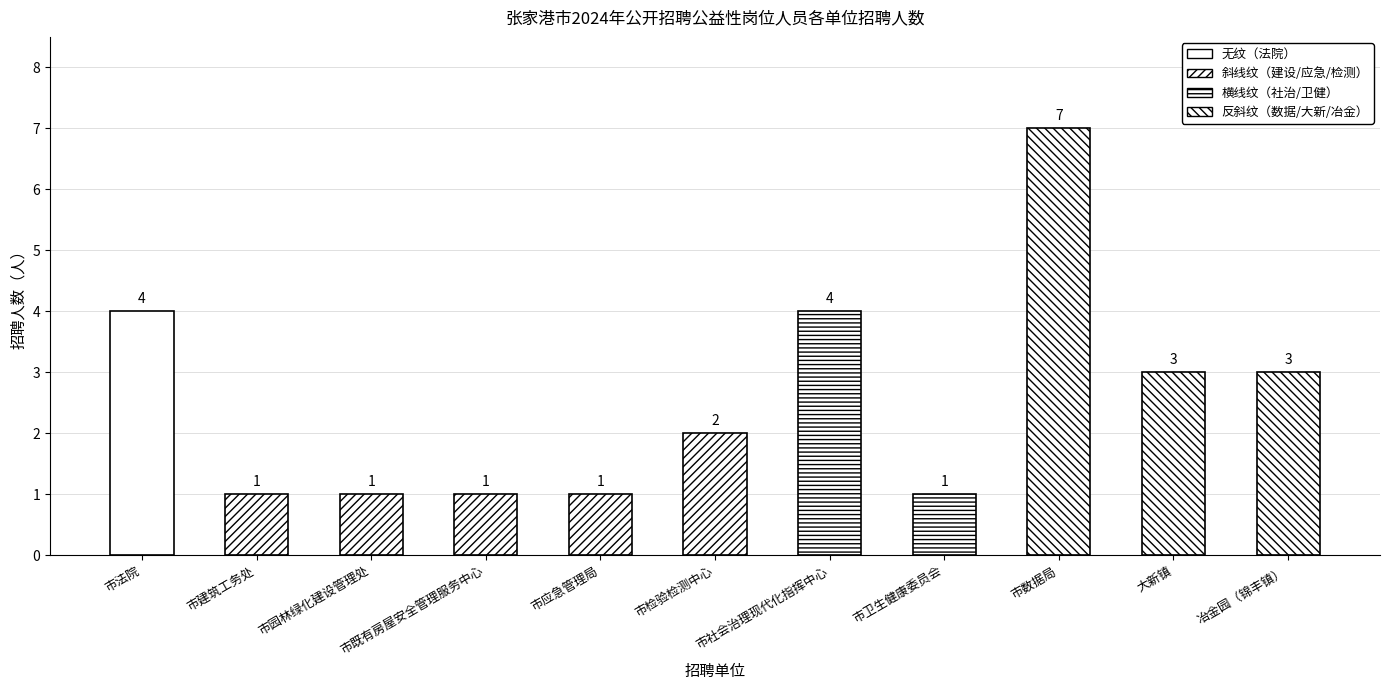

Reading left to right, list all the values displayed in this chart.

4	1	1	1	1	2	4	1	7	3	3